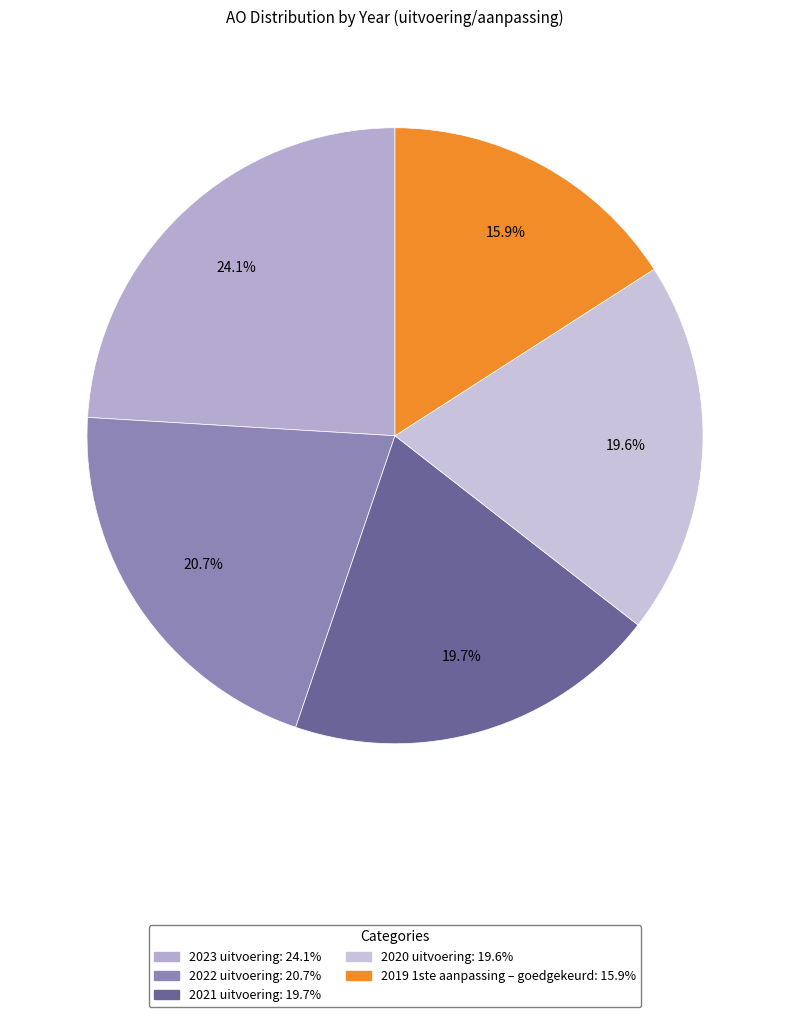

Combined, what portion of the pie is 2023 uitvoering and 2022 uitvoering?

44.8%